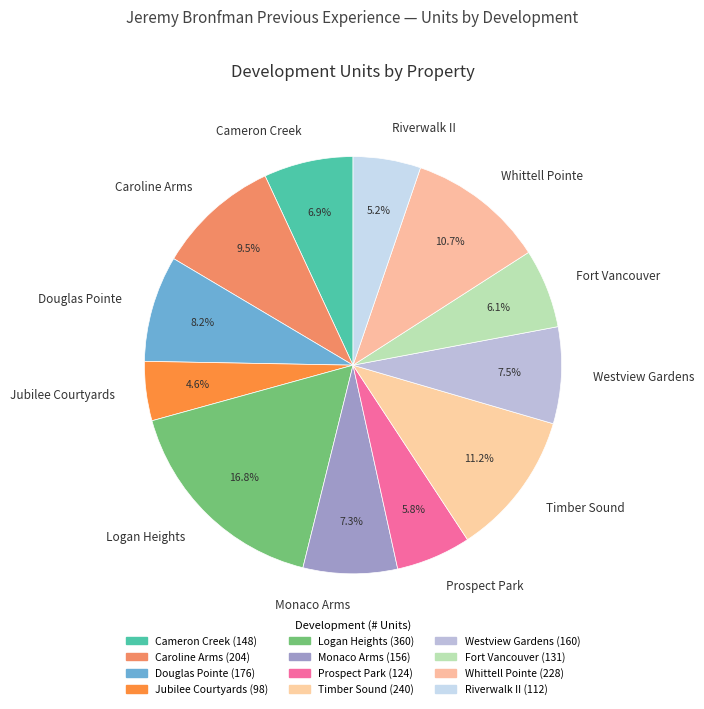

To the nearest percent, what is the difference between the Whittell Pointe and Westview Gardens slice percentages?

3%